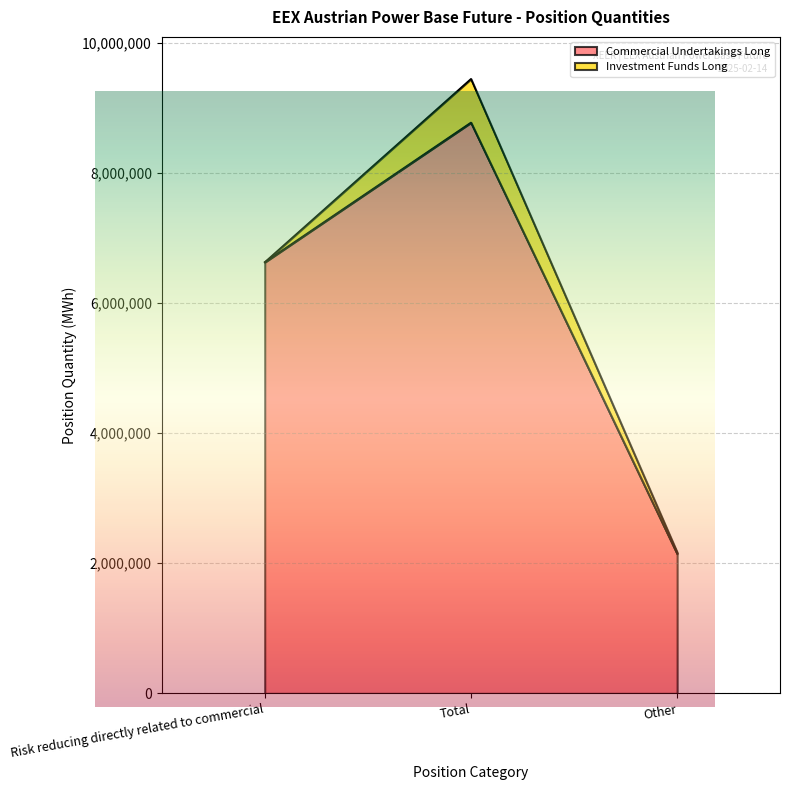

What is the sum of all values?

17550976